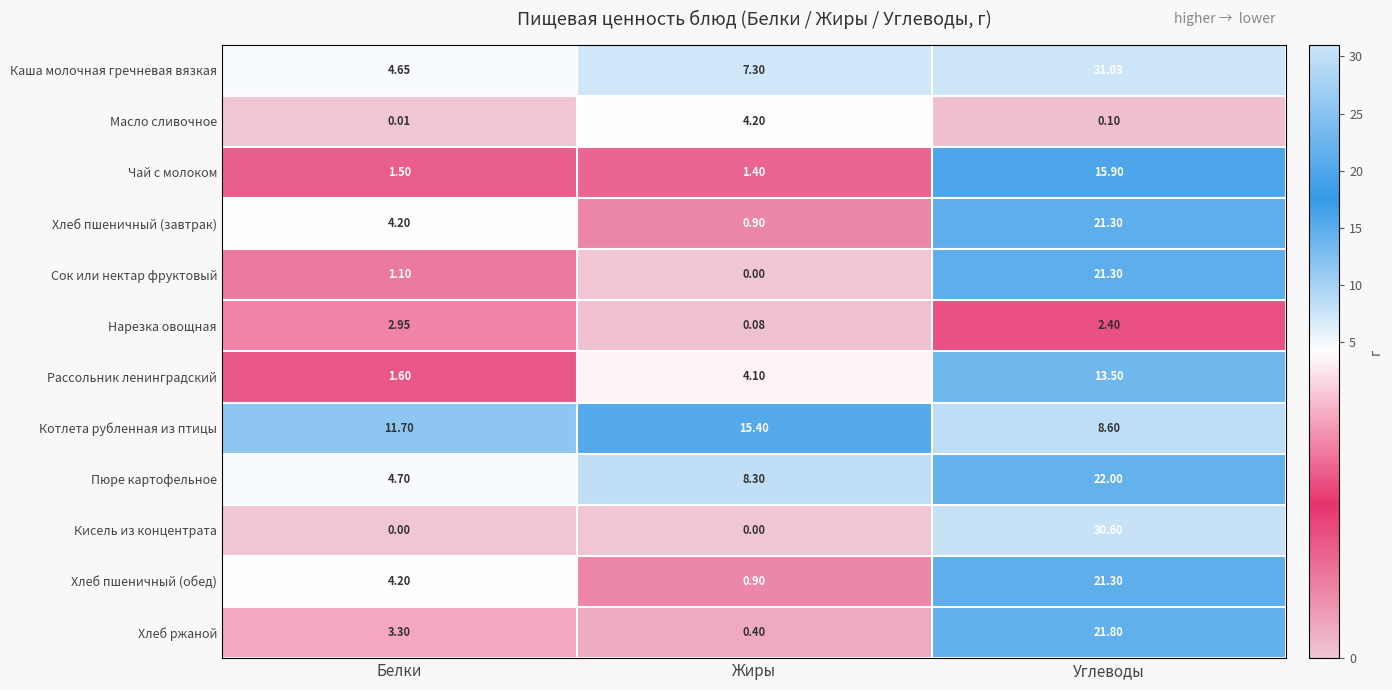

At which category is the sum across all series the highest?

Углеводы